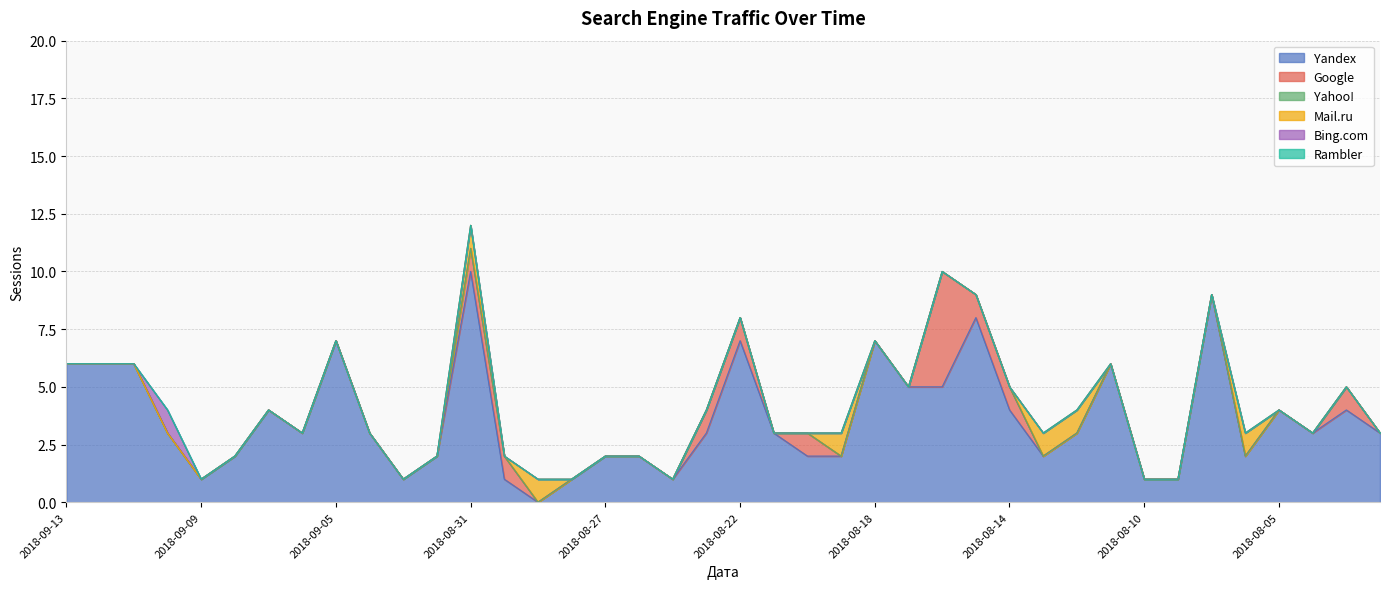

What is the difference between the second highest and second lowest values in the Google series?

1